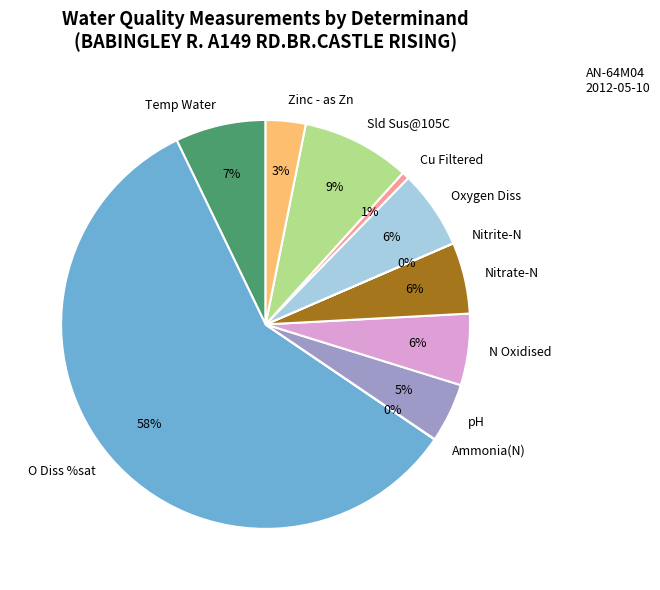

The Nitrate-N slice represents 6% of the pie. True or false?

True